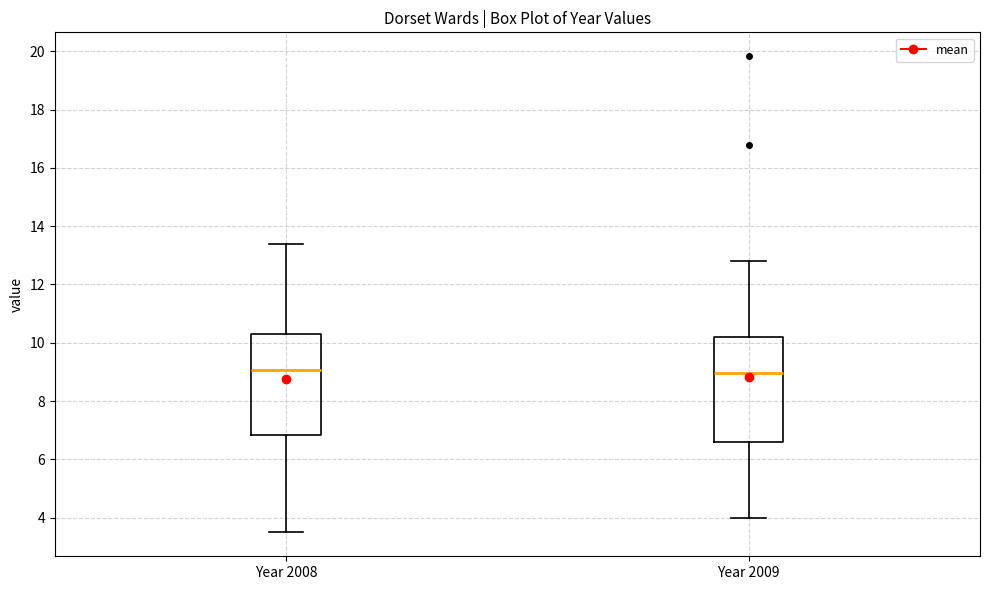

Reading left to right, read every box against the y-axis: the position of its median line, the range the box covers, and the ends of its whiskers. The values are not printed on the chart, so give them approximately, as read against the axis.

Year 2008: median 9.0, box 6.8 to 10.4, whiskers 3.4 to 13.4
Year 2009: median 9.0, box 6.6 to 10.2, whiskers 4.0 to 12.8